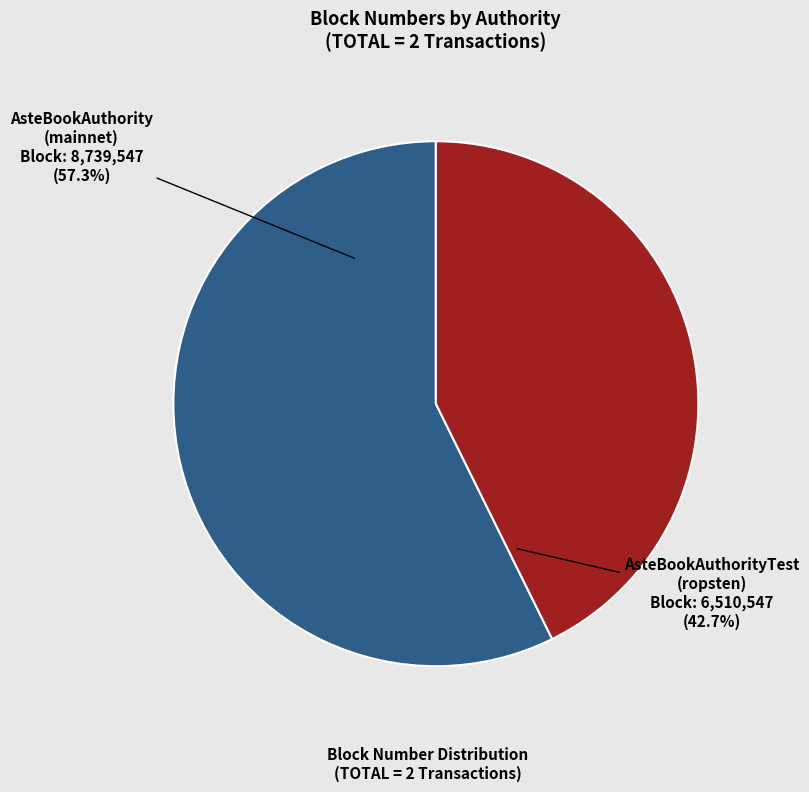

What is the majority slice?

AsteBookAuthority (mainnet)